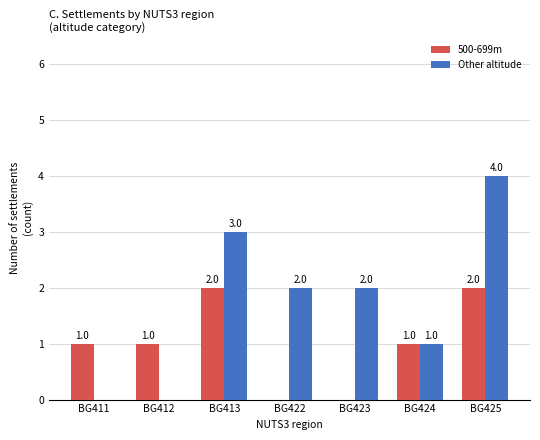

At which category is the sum across all series the highest?

BG425